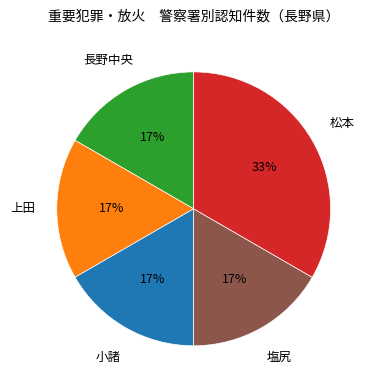

Does 塩尻 represent more than half of the total?

No